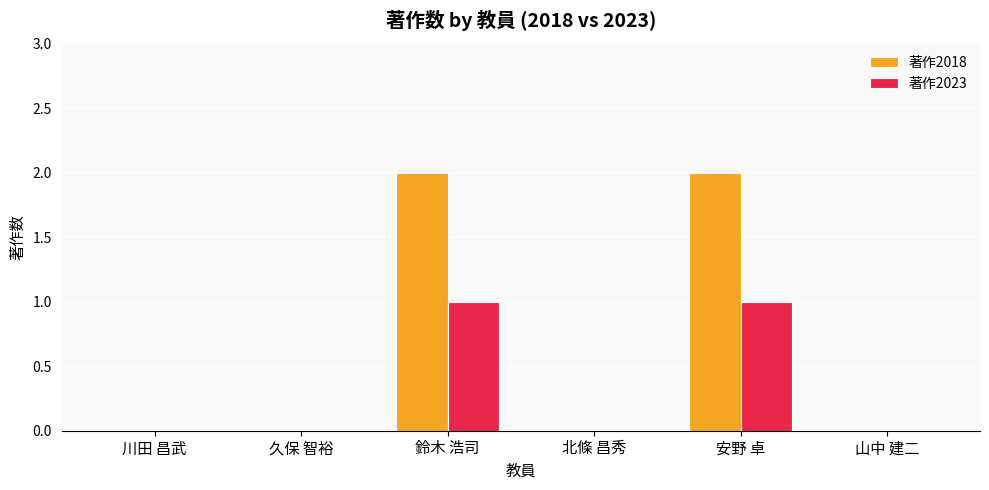

The 著作2018 series shows 1 at 安野 卓. True or false?

False